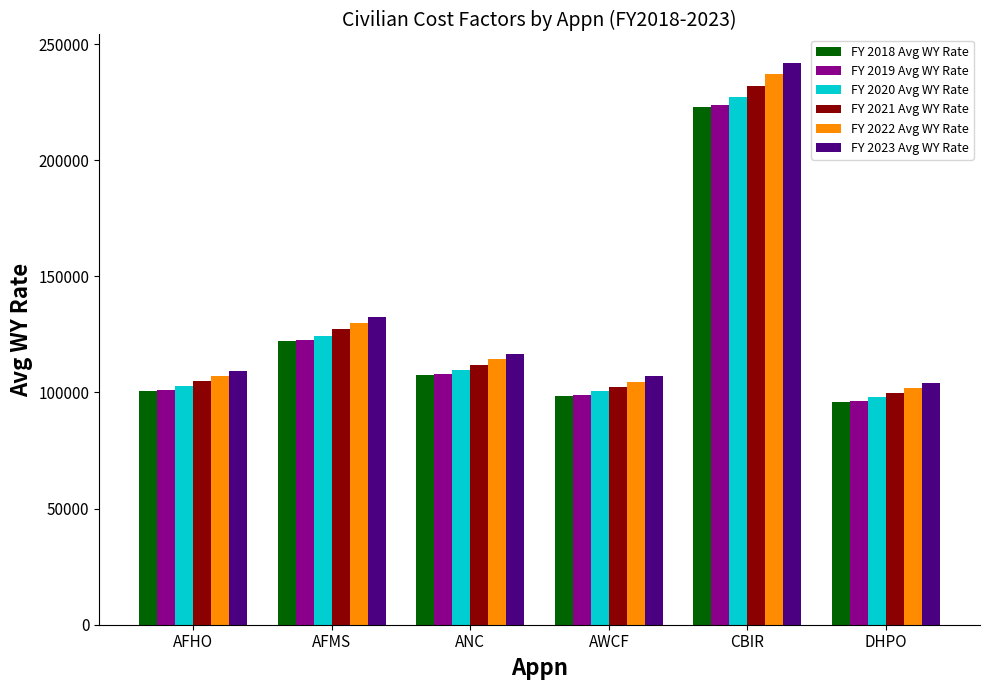

What is the total value across all series at AFHO?

625146